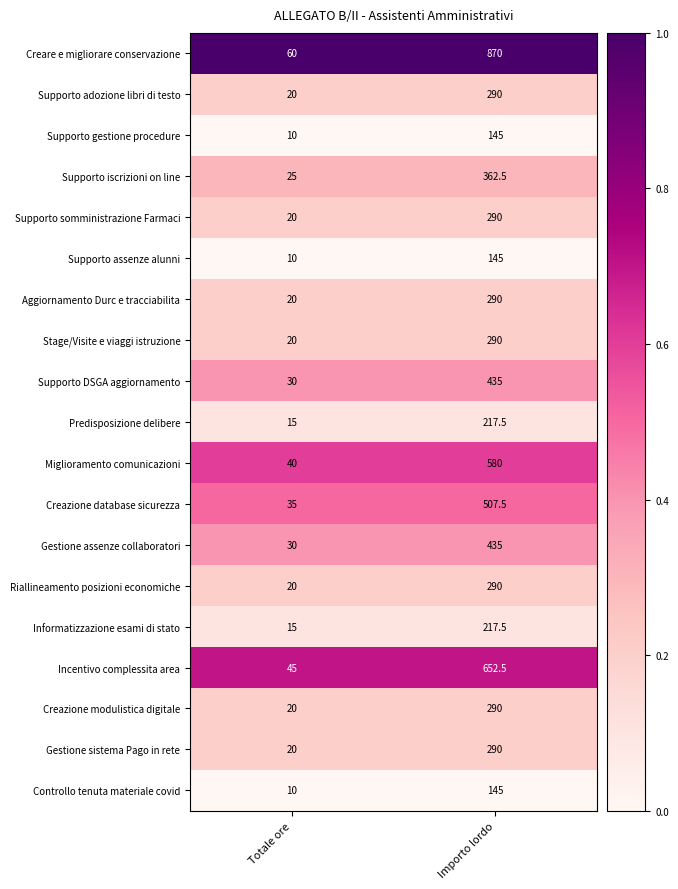

Which series has the widest spread of values?

Creare e migliorare conservazione